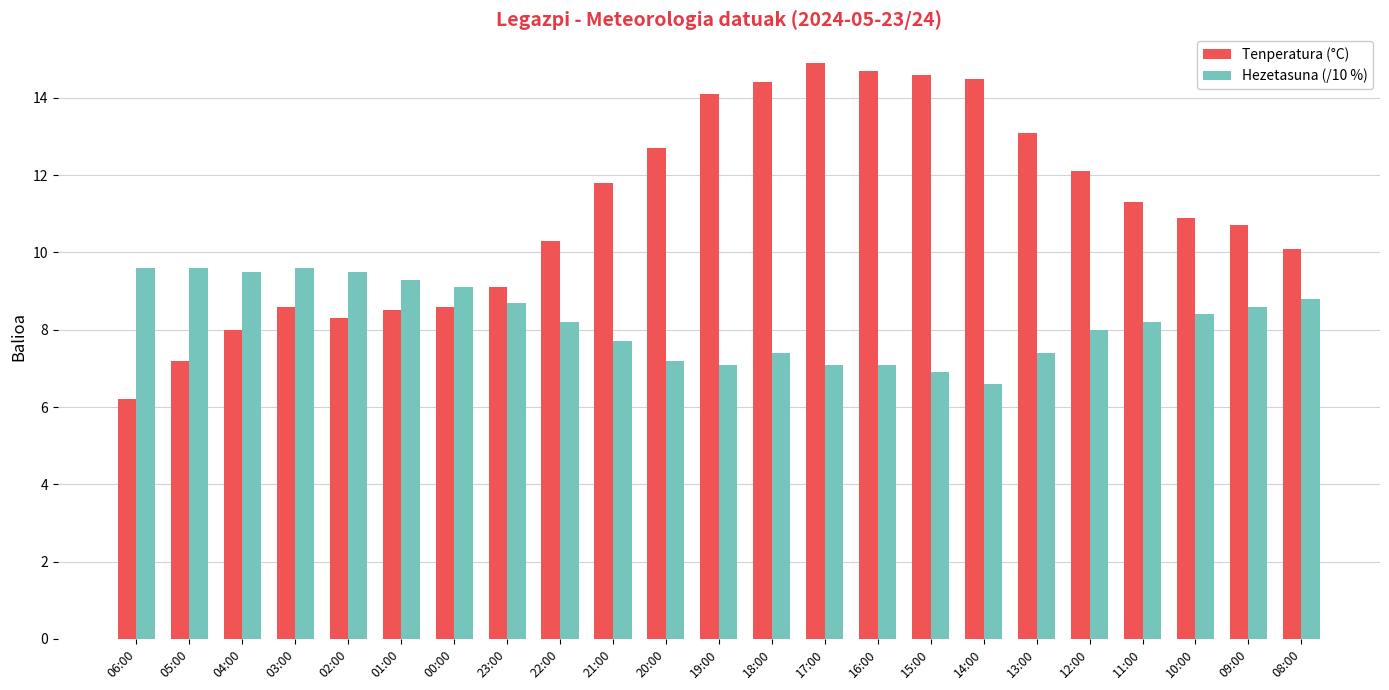

What is the difference between the highest and lowest values at 19:00?

7.0